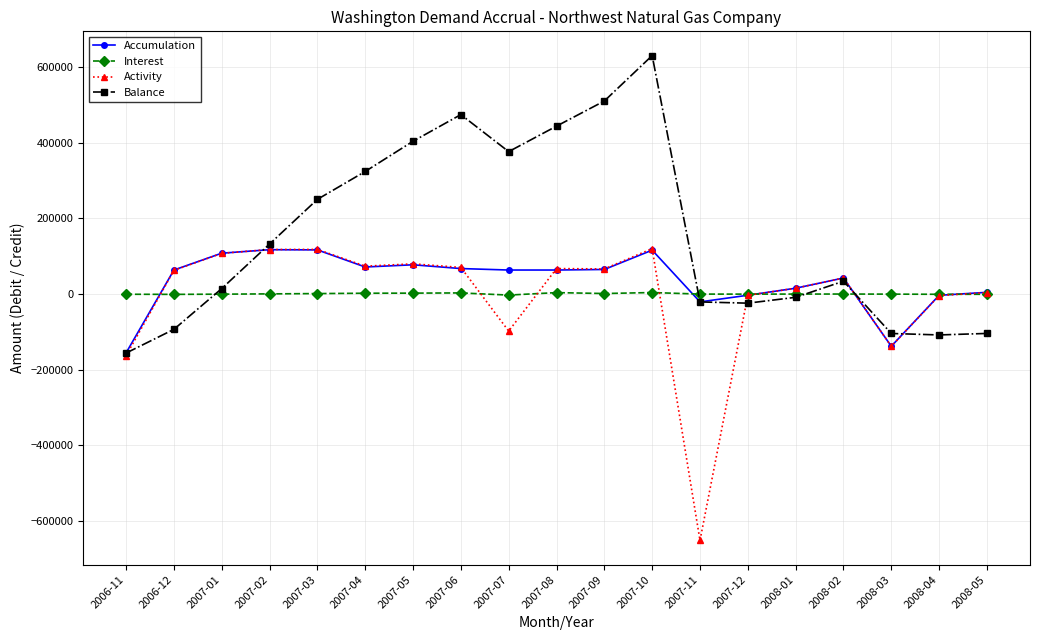

Which series changed the most between 2006-11 and 2008-05?

Activity